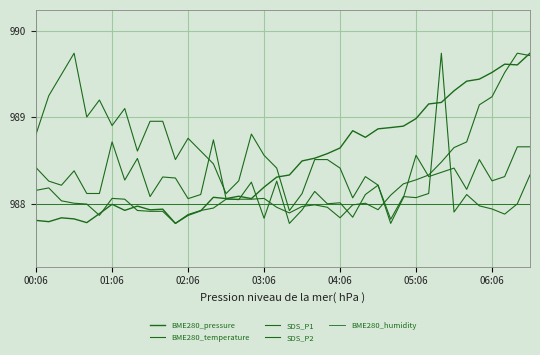

Which series ends up on top after the final intersection of SDS_P1 and BME280_humidity?

SDS_P1